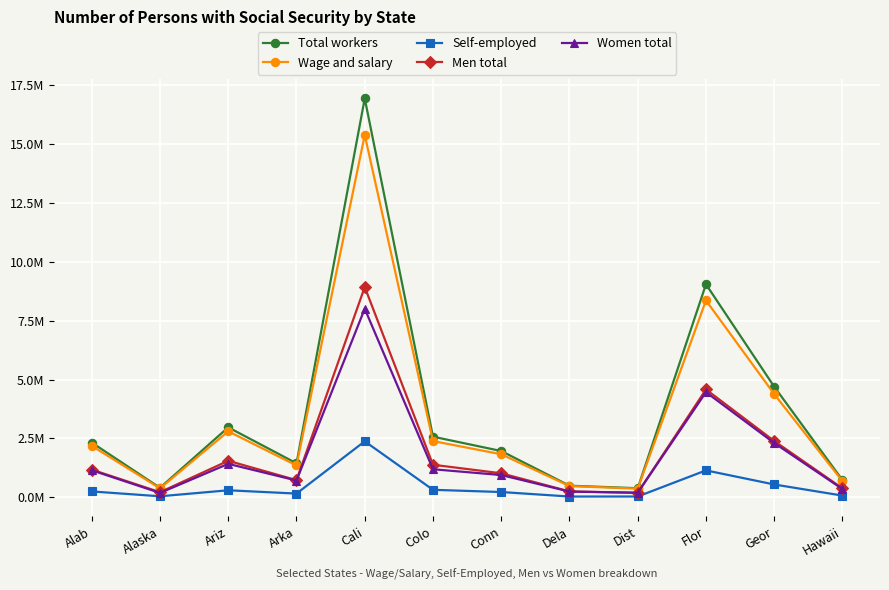

How many values in the Men total series are below 1?

5